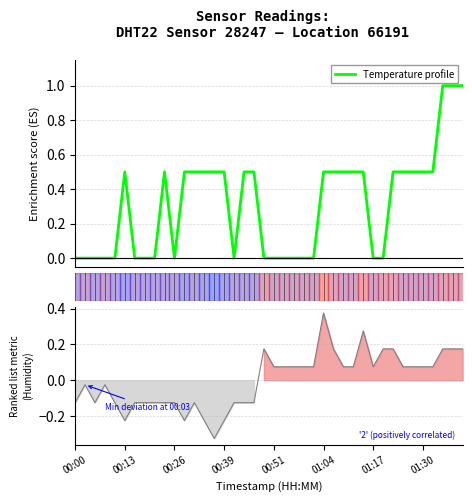

Which series ends up on top after the final intersection of Humidity (centered) and Temperature profile?

Temperature profile